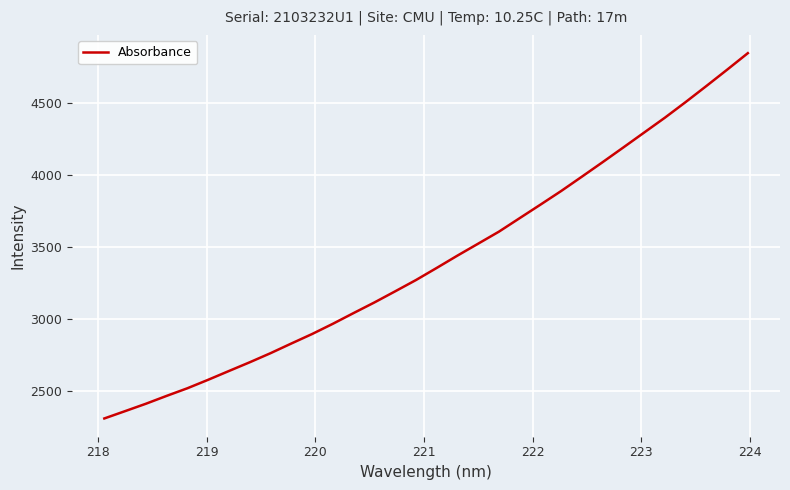

What is the difference between the second highest and second lowest values?

2376.5